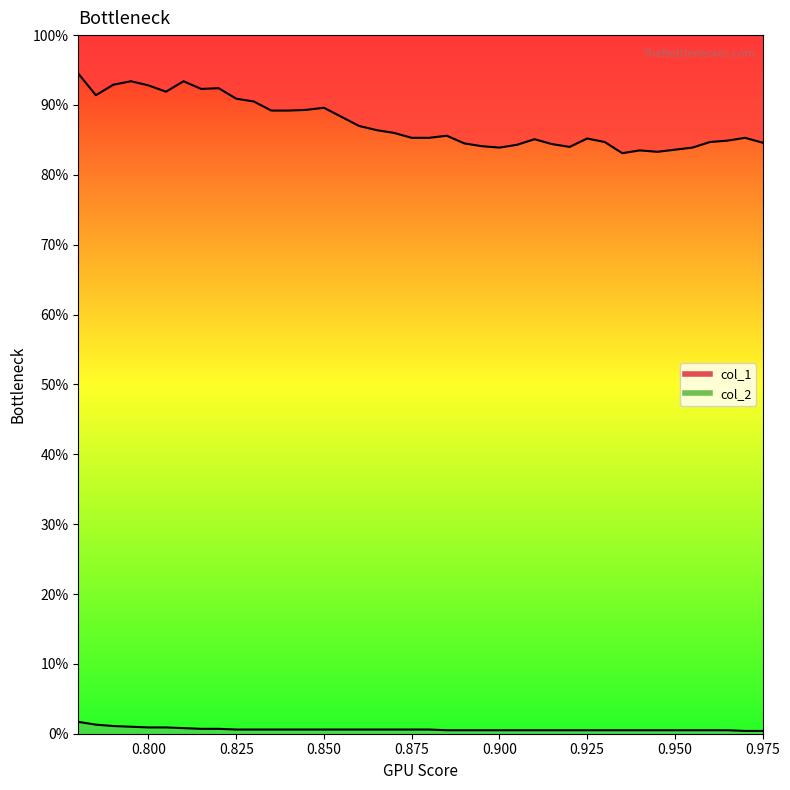

At 0.975, list the series in order from smallest to largest.

col_2, col_1